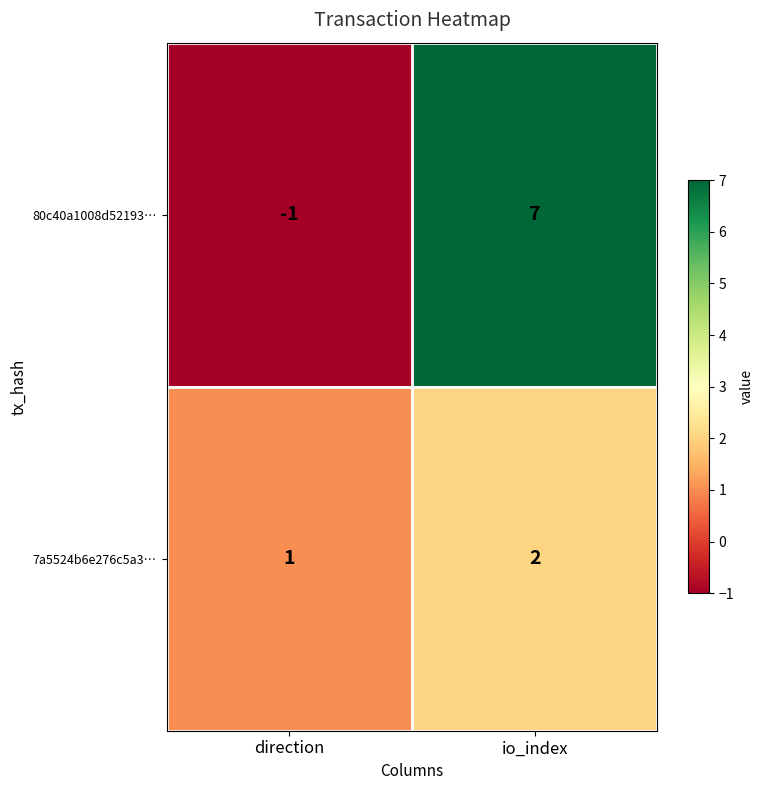

Which series has the largest total across all categories?

80c40a1008d52193…